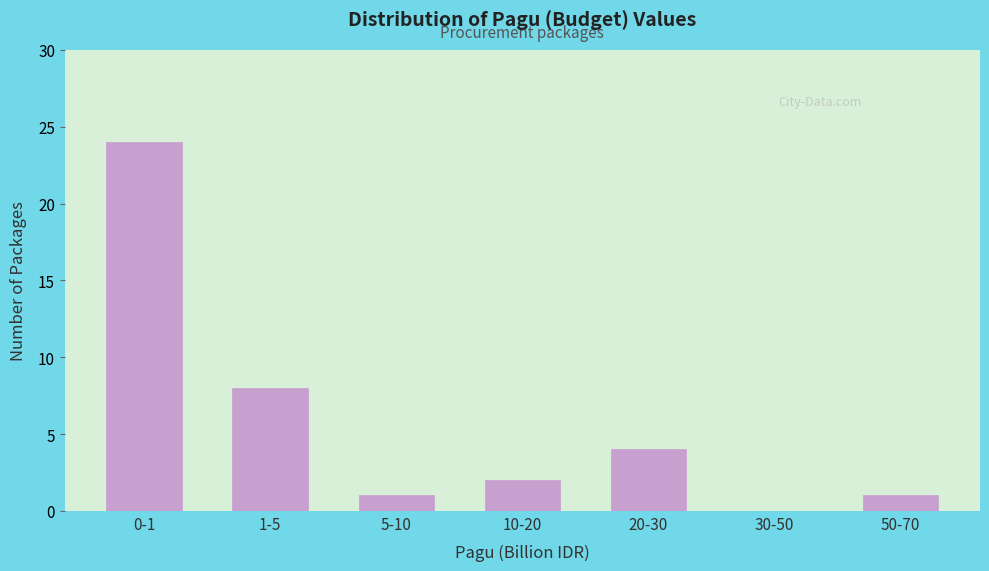

Reading right to left, what are all the values shown in this chart?

50-70=1	30-50=0	20-30=4	10-20=2	5-10=1	1-5=8	0-1=24